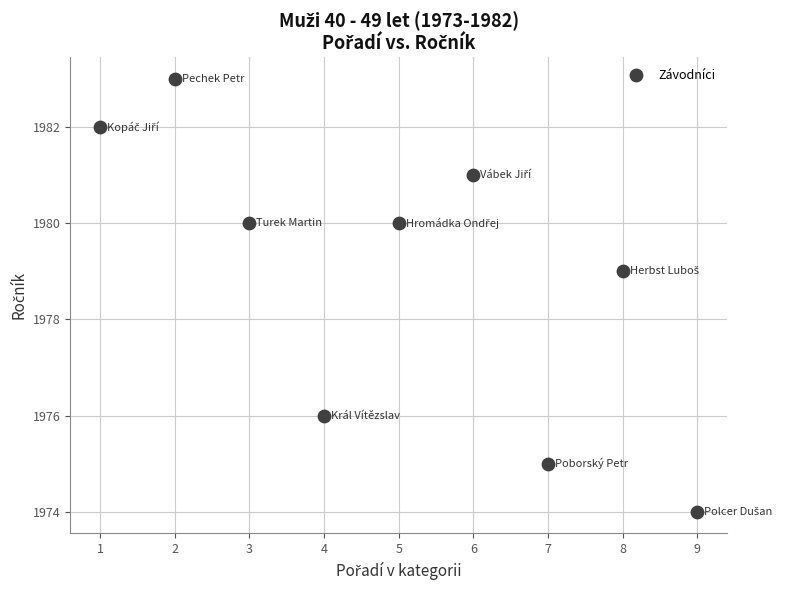

What Y value in the scatter plot is closest to 1978?

1979